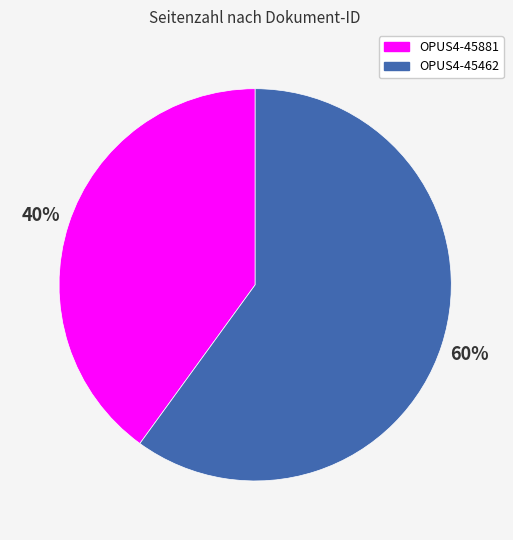

What percentage is the OPUS4-45881 slice, to the nearest percent?

40%